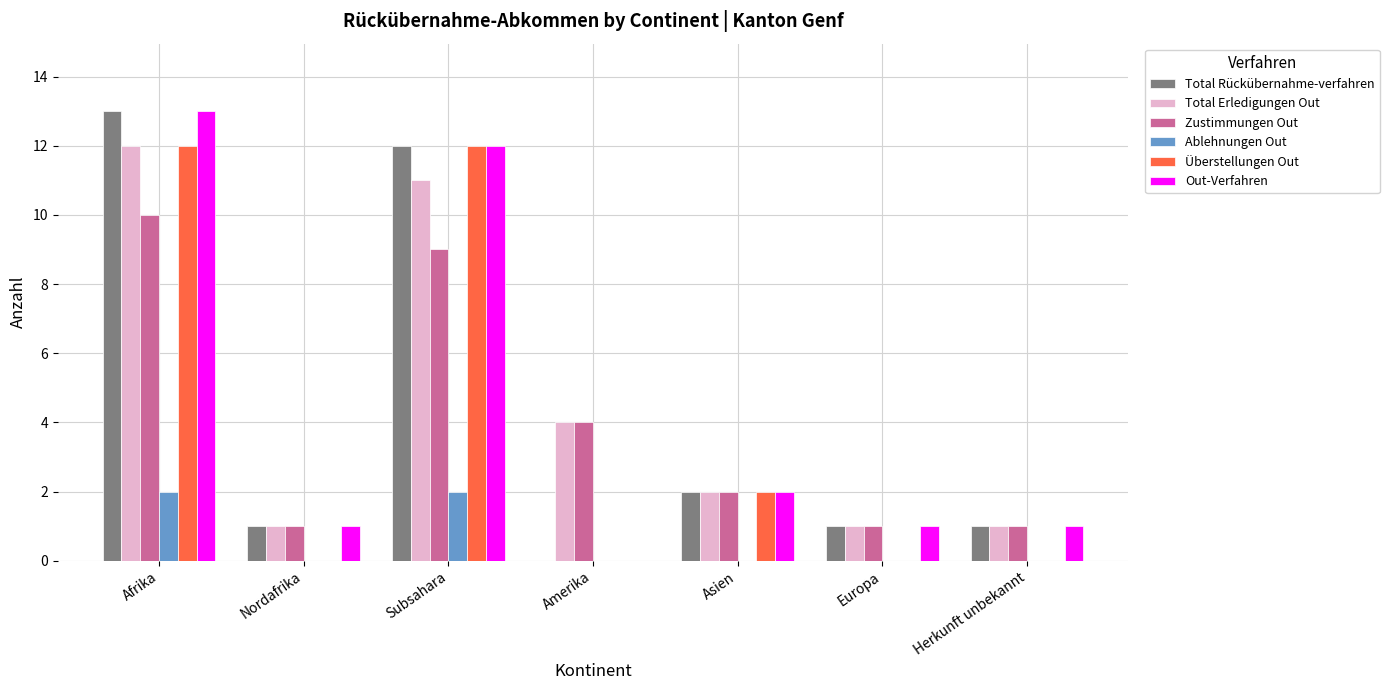

Is it true that Out-Verfahren equals -9 at Amerika?

False